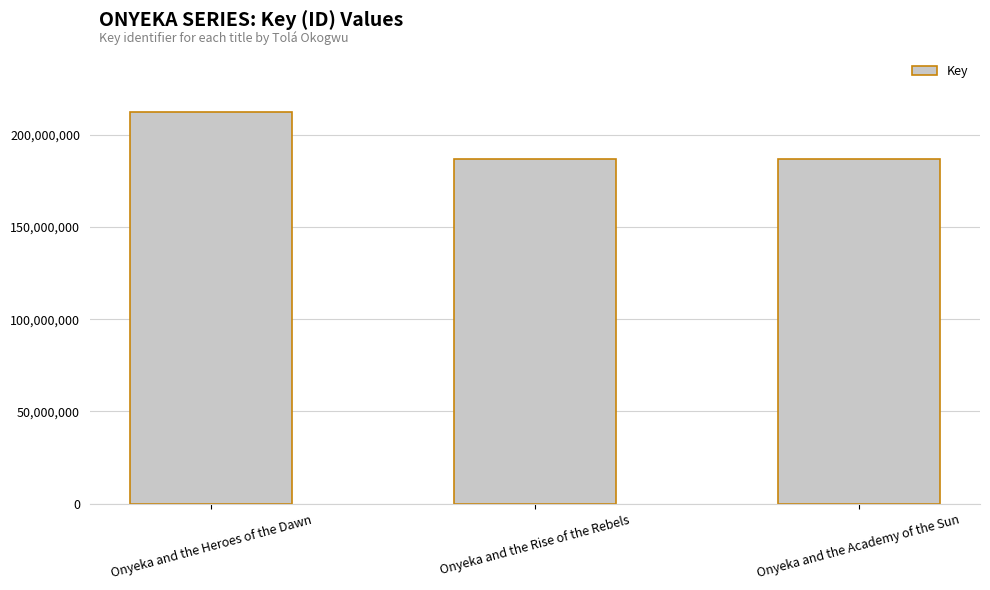

The chart shows a value of 294436414 at Onyeka and the Rise of the Rebels. True or false?

False